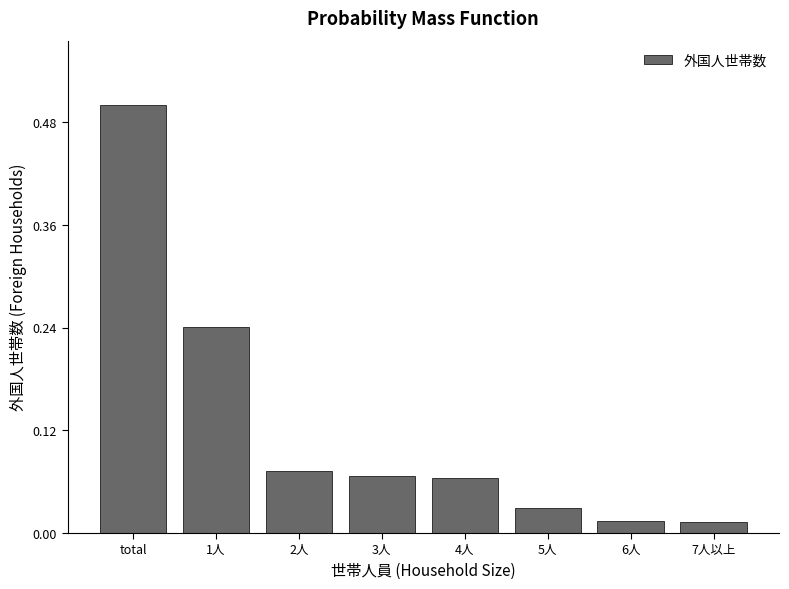

What is the label of the 4th bar from the right?

4人